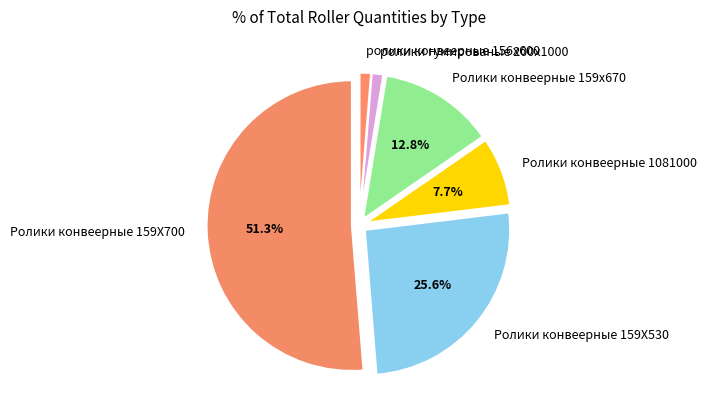

What is the ratio of the value at Ролики конвеерные 159Х700 to the value at Ролики конвеерные 159х670?

4.0